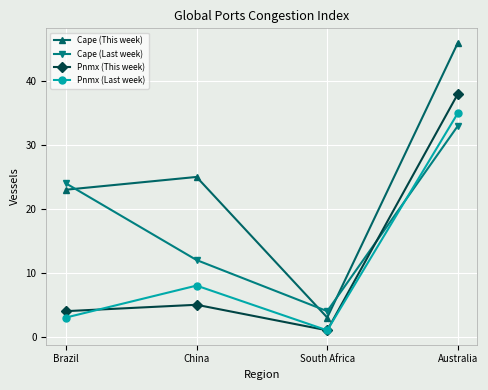

True or false: Cape (This week) and Cape (Last week) intersect in this chart.

True